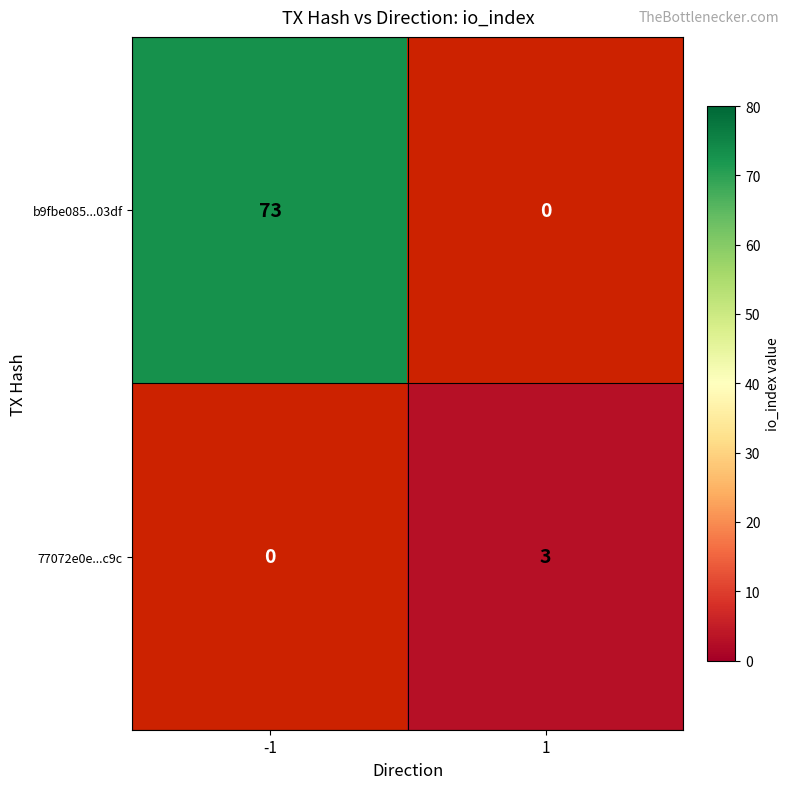

Is it true that 77072e0e...c9c equals 3 at 1?

True